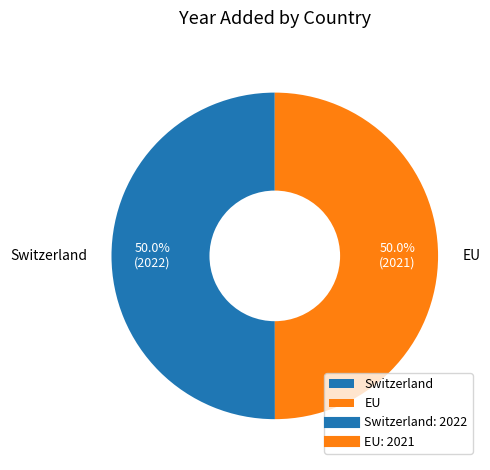

To the nearest percent, what percentage of the pie is Switzerland?

50%